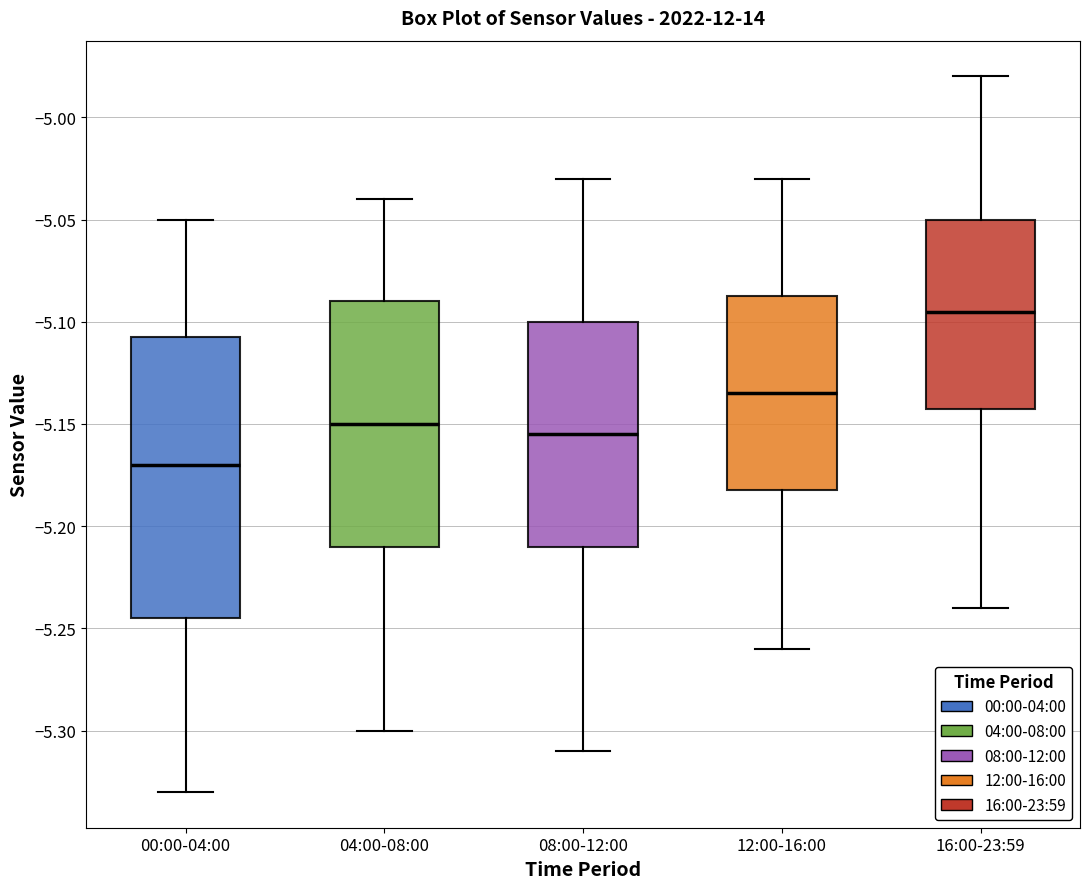

Which box's median line is the highest?

16:00-23:59